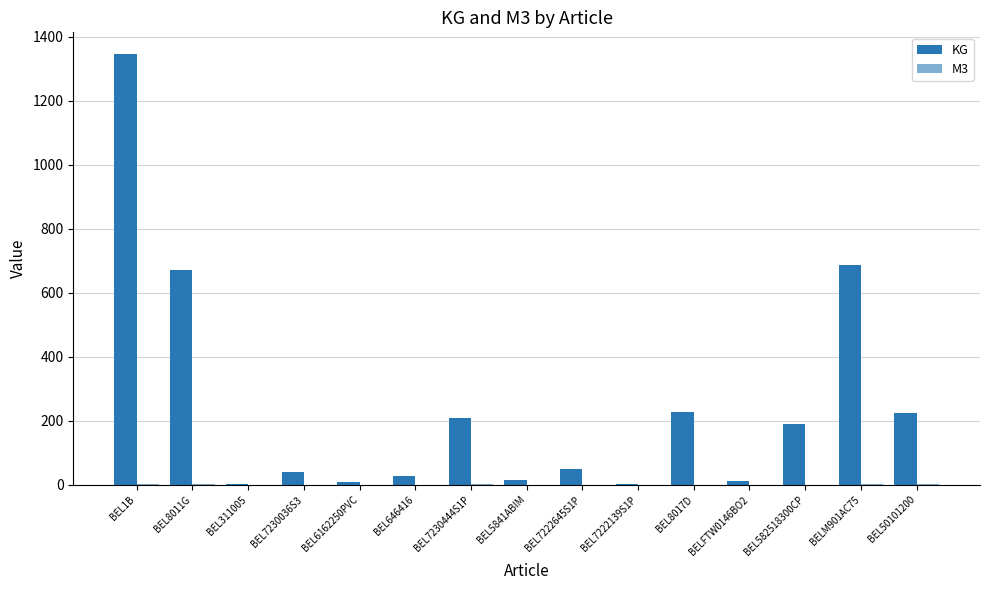

Is it true that M3 equals 0.8 at BEL8017D?

True